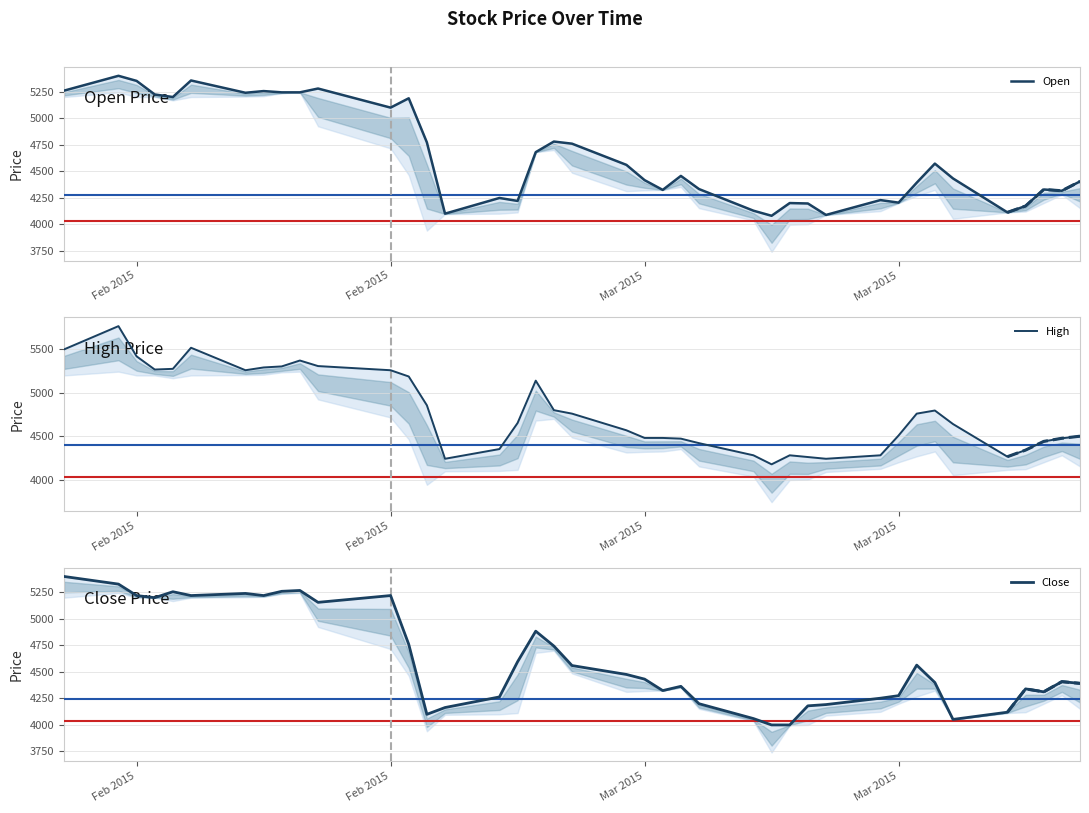

What is the sum of all Close values?

184404